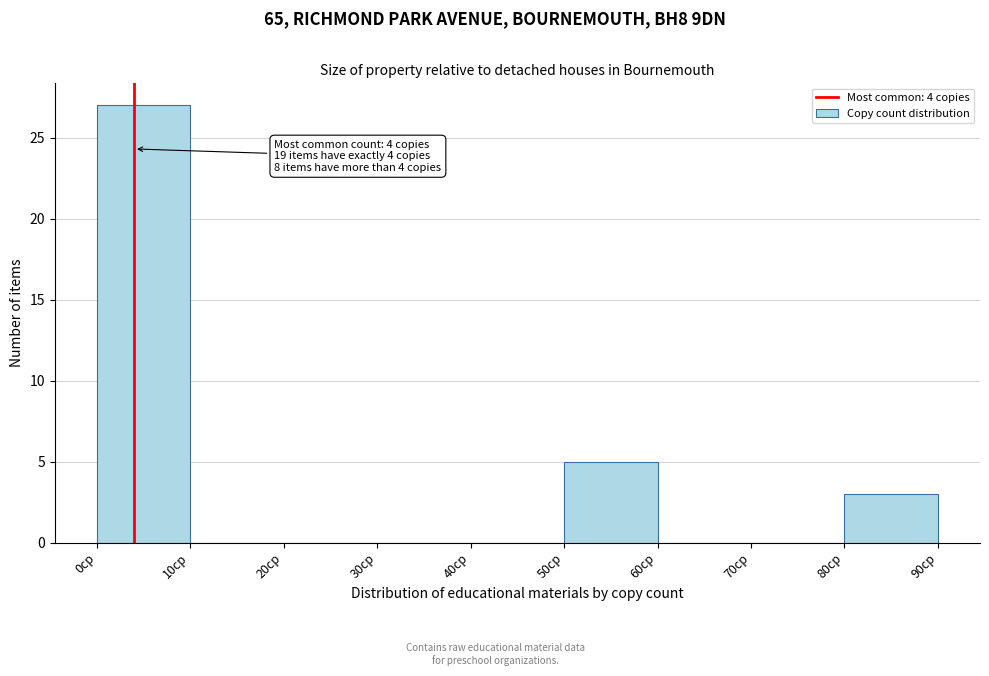

Over which range of the x-axis is the bar tallest?

0 to 10